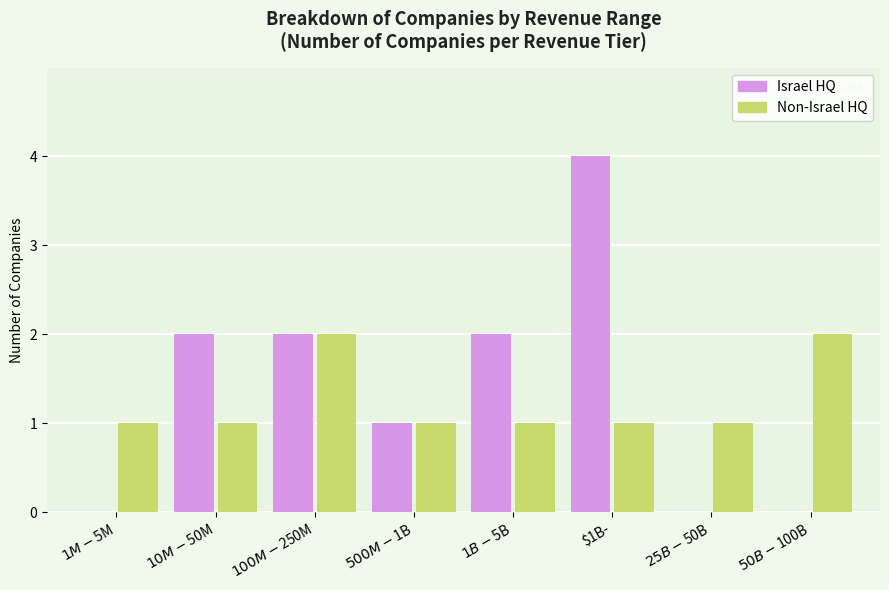

Reading left to right, what are all the values shown in this chart?

Israel HQ: $1M-$5M=0	$10M-$50M=2	$100M-$250M=2	$500M-$1B=1	$1B-$5B=2	$1B-=4	$25B-$50B=0	$50B-$100B=0
Non-Israel HQ: $1M-$5M=1	$10M-$50M=1	$100M-$250M=2	$500M-$1B=1	$1B-$5B=1	$1B-=1	$25B-$50B=1	$50B-$100B=2